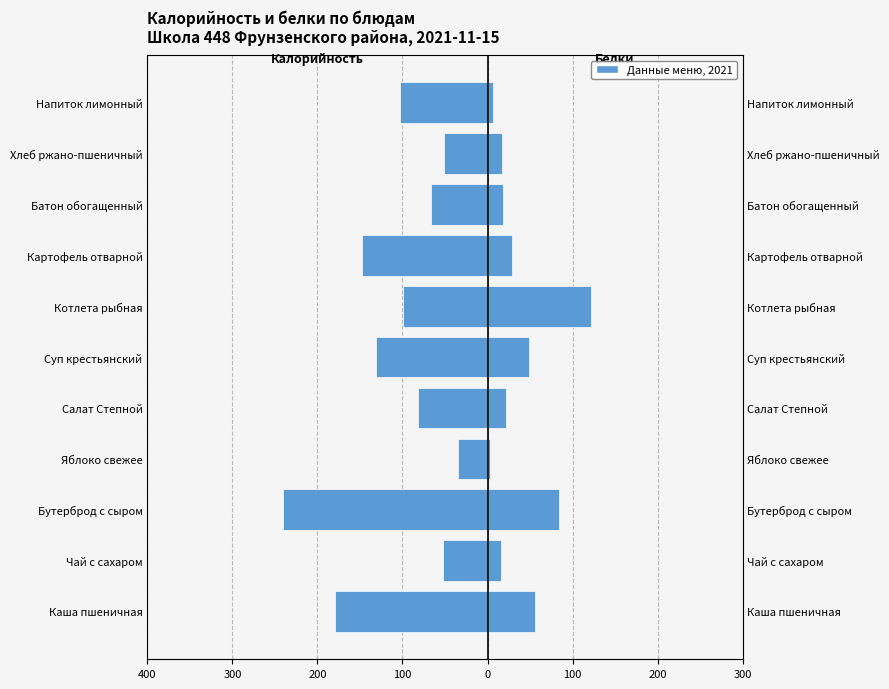

At how many categories does at least one series exceed -199?

11